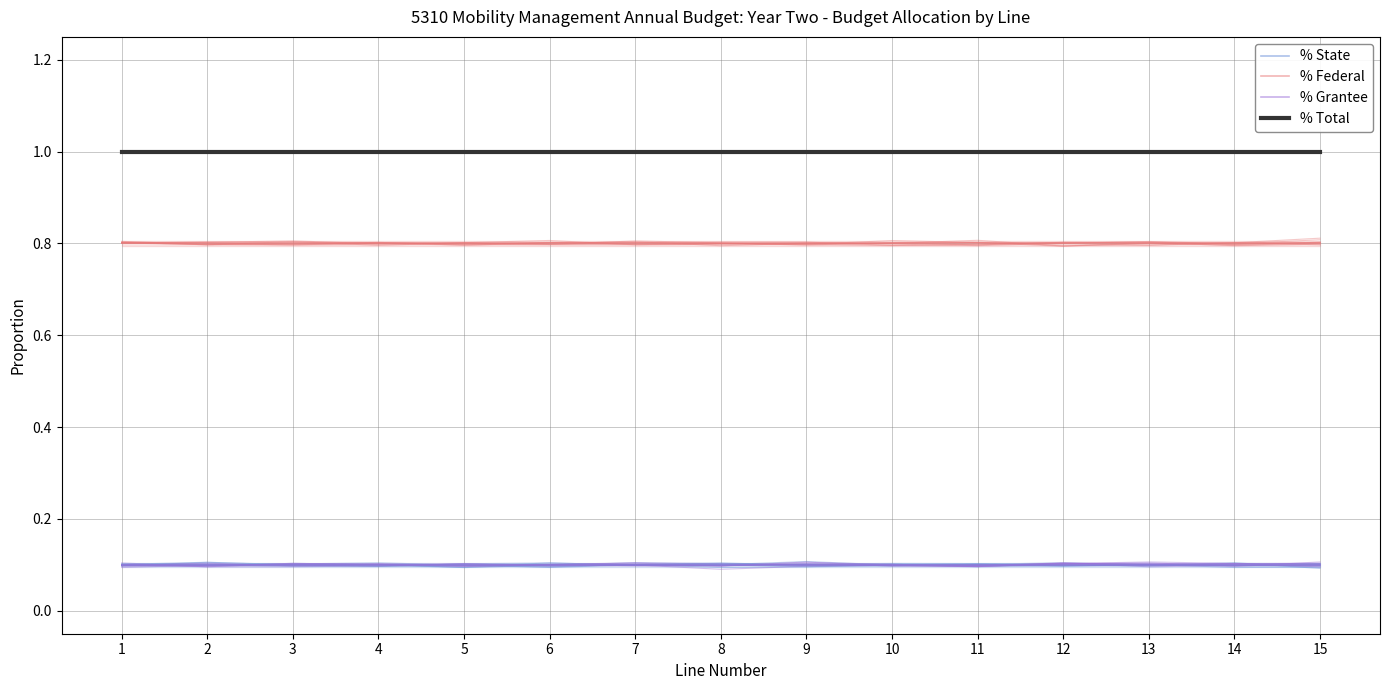

Rank the categories by % State value from lowest to highest.

1, 2, 3, 4, 5, 6, 7, 8, 9, 10, 11, 12, 13, 14, 15